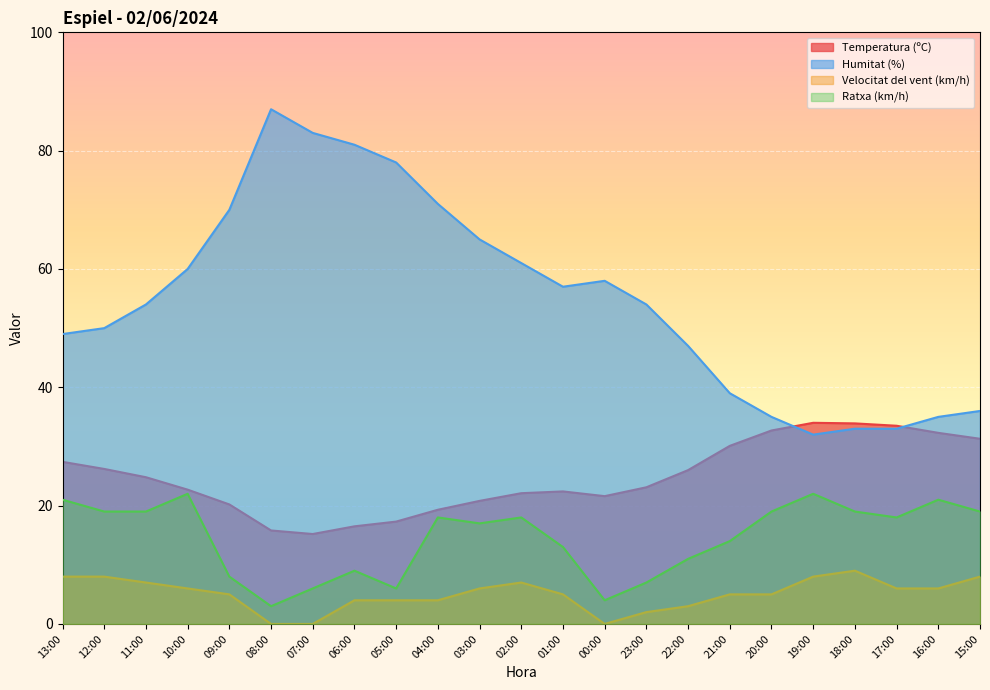

Which series has the largest range (max minus min)?

Humitat (%)